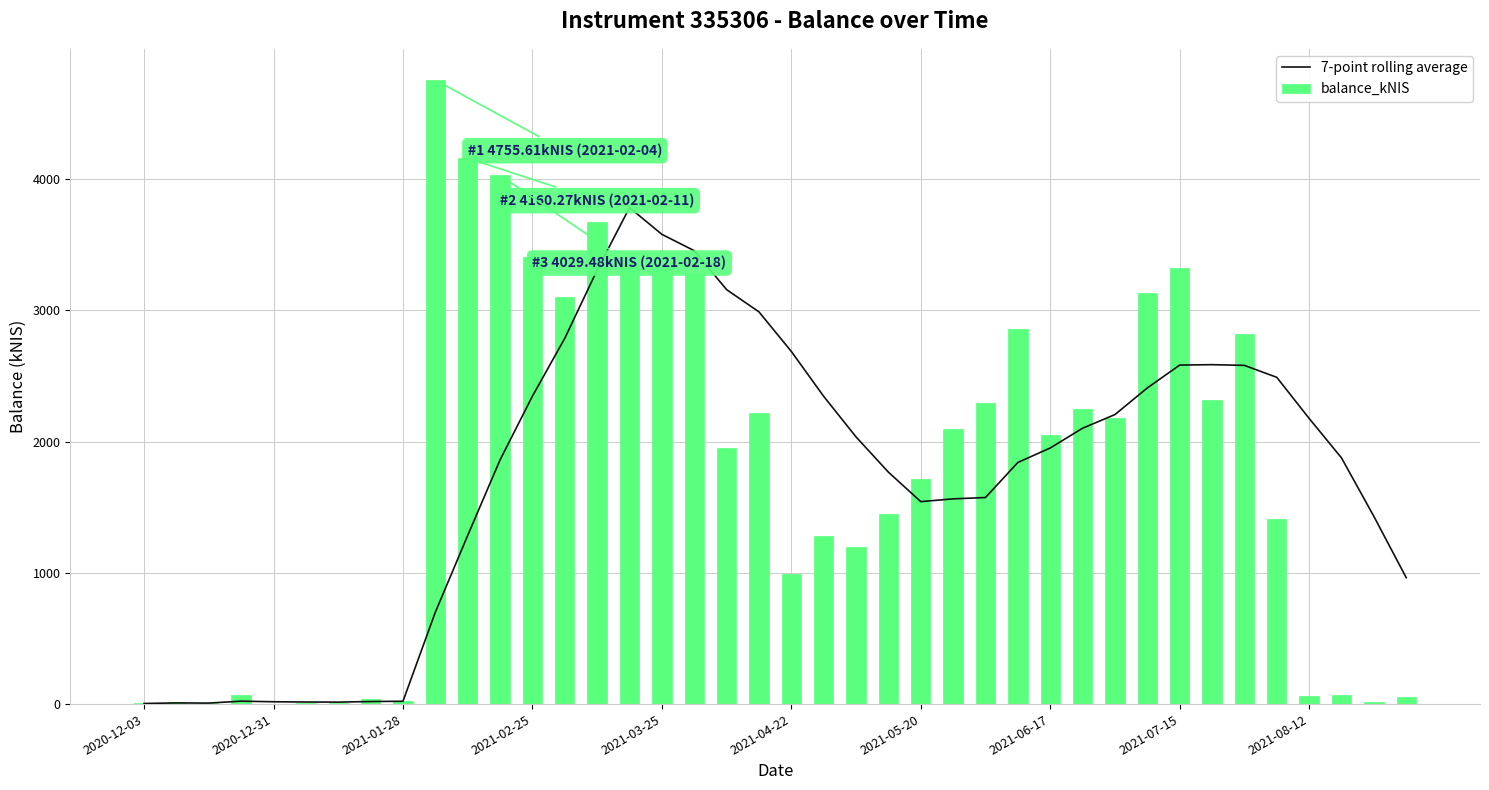

What is the sum of all balance_kNIS values?

70999.6